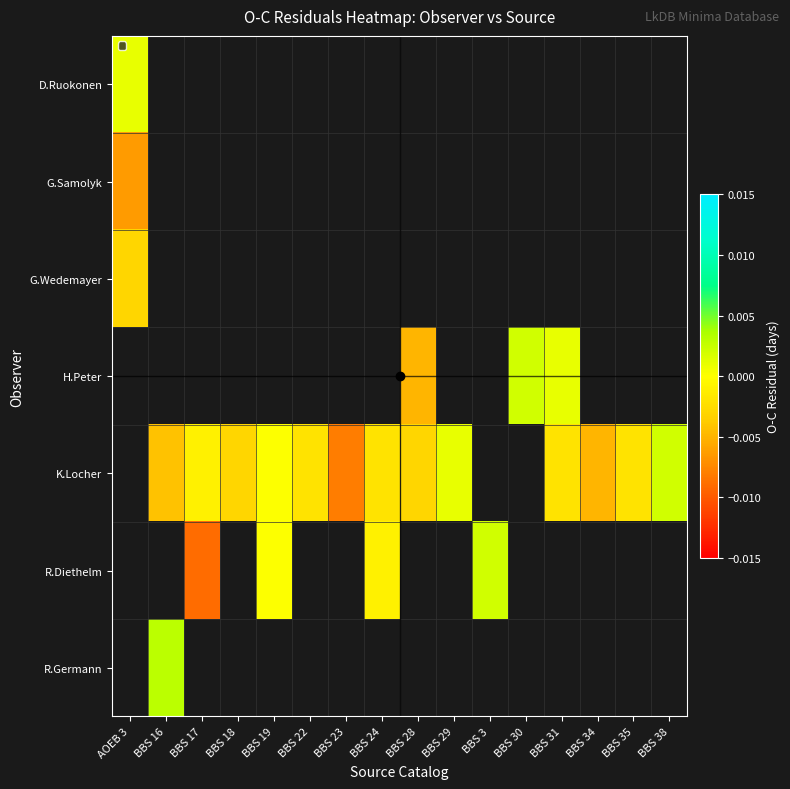

Count the number of categories in the chart.

16